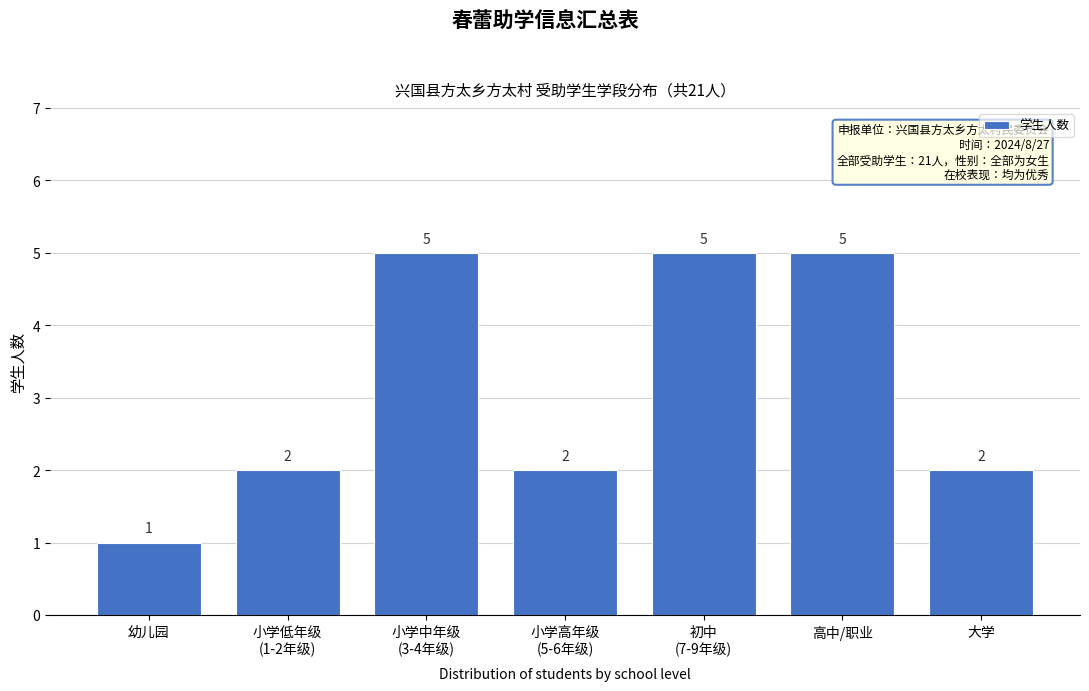

Reading left to right, extract all data points from this chart.

1	2	5	2	5	5	2